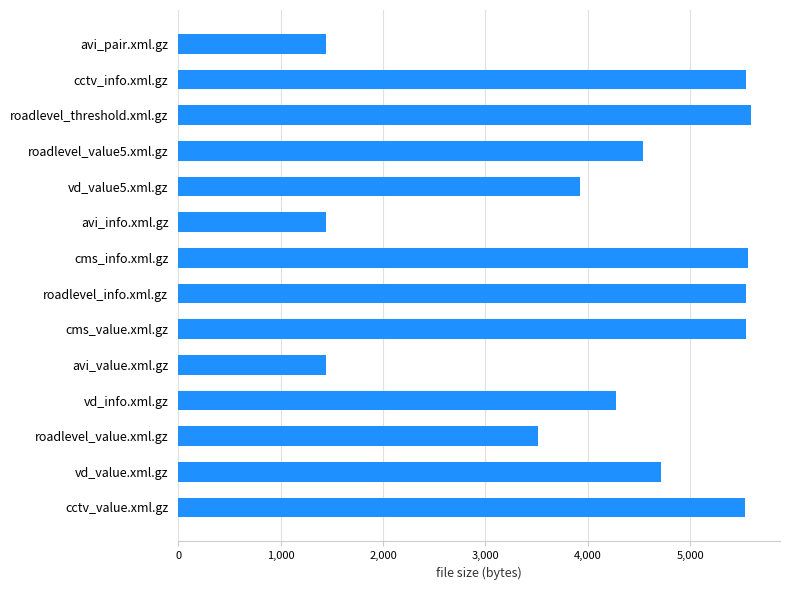

What is the difference between the maximum and minimum values?

4154